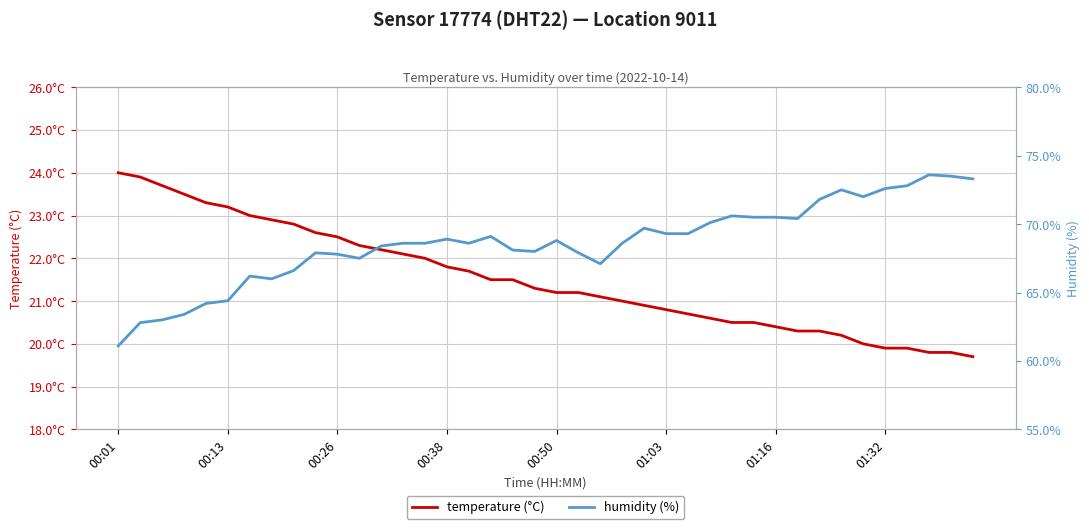

Which series changed the most between 13 and 18?

temperature (°C)